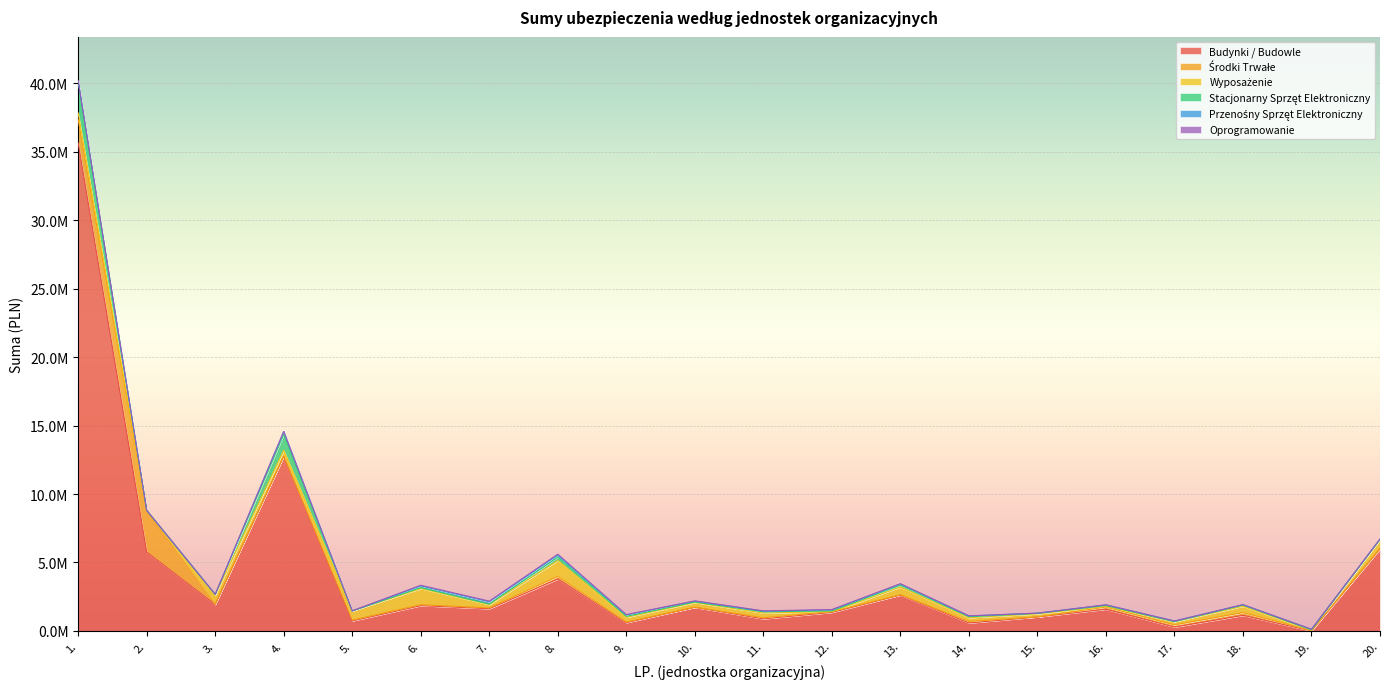

Reading right to left, transcribe all the data shown in this chart.

Budynki / Budowle: 20.=6000000.0	19.=0.0	18.=1137496.2	17.=282799.1	16.=1587397.0	15.=1015571.3	14.=582475.9	13.=2618391.9	12.=1353169.3	11.=880462.6	10.=1720241.9	9.=603898.0	8.=3793426.7	7.=1623589.5	6.=1847874.7	5.=731451.9	4.=12757750.6	3.=1933964.8	2.=5754972.0	1.=35638502.3
Środki Trwałe: 20.=0.0	19.=17220.0	18.=201879.1	17.=158200.9	16.=159012.0	15.=7087.8	14.=107606.2	13.=15321.4	12.=56828.4	11.=82303.7	10.=7405.4	9.=40721.9	8.=188532.3	7.=57215.6	6.=67749.1	5.=59633.4	4.=0.0	3.=0.0	2.=3000000.0	1.=1685553.8
Wyposażenie: 20.=676000.0	19.=38014.9	18.=463335.7	17.=236522.3	16.=44231.5	15.=221389.8	14.=275916.2	13.=570740.5	12.=0.0	11.=347609.0	10.=341099.0	9.=348248.4	8.=1161462.0	7.=244095.4	6.=1177065.4	5.=669138.8	4.=429604.0	3.=690000.0	2.=50000.0	1.=497989.6
Stacjonarny Sprzęt Elektroniczny: 20.=3645.7	19.=21155.0	18.=80952.7	17.=0.0	16.=62557.4	15.=38223.6	14.=69578.3	13.=142417.0	12.=53340.4	11.=85541.2	10.=40187.8	9.=71039.3	8.=251726.8	7.=37211.0	6.=67170.1	5.=0.0	4.=1168337.9	3.=35305.4	2.=0.0	1.=2298290.5
Przenośny Sprzęt Elektroniczny: 20.=30125.2	19.=44450.0	18.=32404.2	17.=44918.0	16.=51648.0	15.=16140.7	14.=55358.8	13.=79424.0	12.=70393.1	11.=45618.1	10.=64416.3	9.=109868.1	8.=141979.6	7.=167780.6	6.=127100.5	5.=0.0	4.=213236.0	3.=16372.0	2.=0.0	1.=47416.8
Oprogramowanie: 20.=0.0	19.=0.0	18.=4447.0	17.=2769.4	16.=1473.9	15.=1546.5	14.=13979.3	13.=25924.3	12.=29311.6	11.=25541.4	10.=23455.0	9.=18157.2	8.=70716.0	7.=49577.5	6.=50149.9	5.=10858.0	4.=0.0	3.=0.0	2.=0.0	1.=15132.1